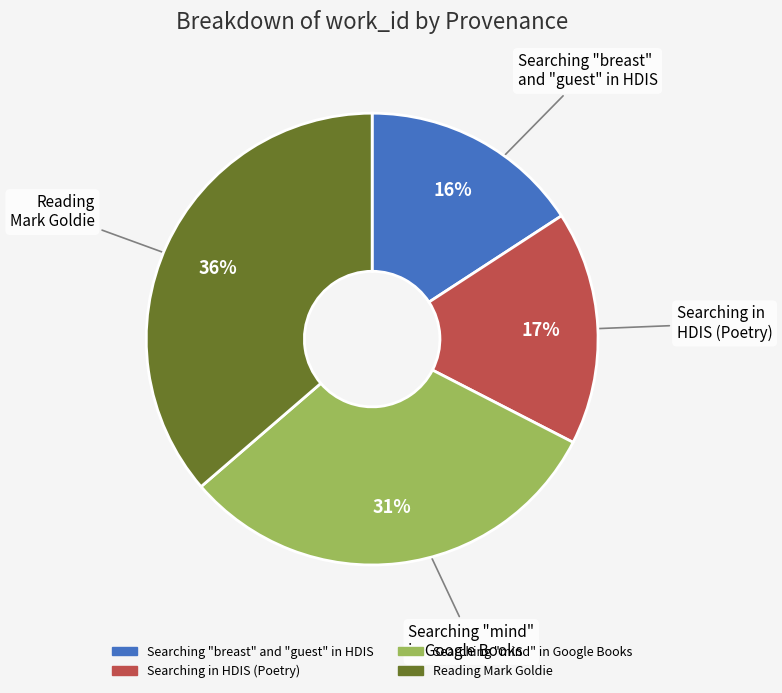

Which slice is the smallest?

Searching "breast" and "guest" in HDIS